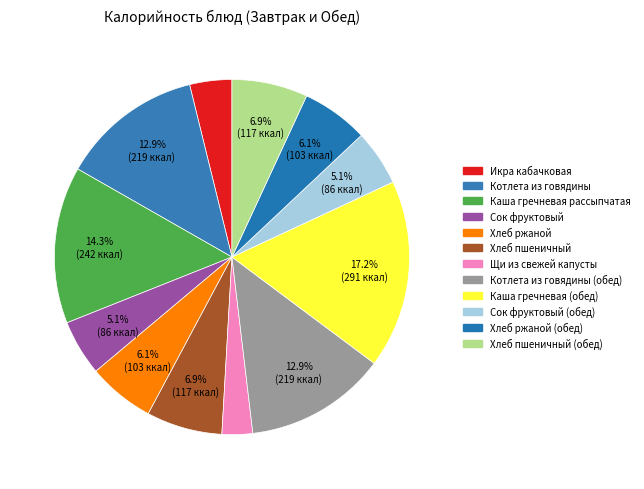

What is the largest slice in the pie chart?

Каша гречневая (обед)